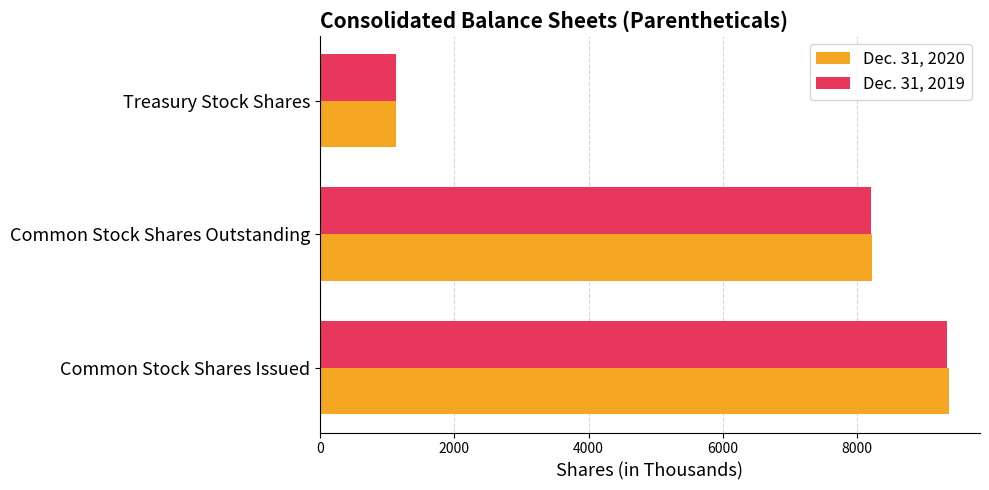

The value of Dec. 31, 2020 at Common Stock Shares Issued is 3285. True or false?

False